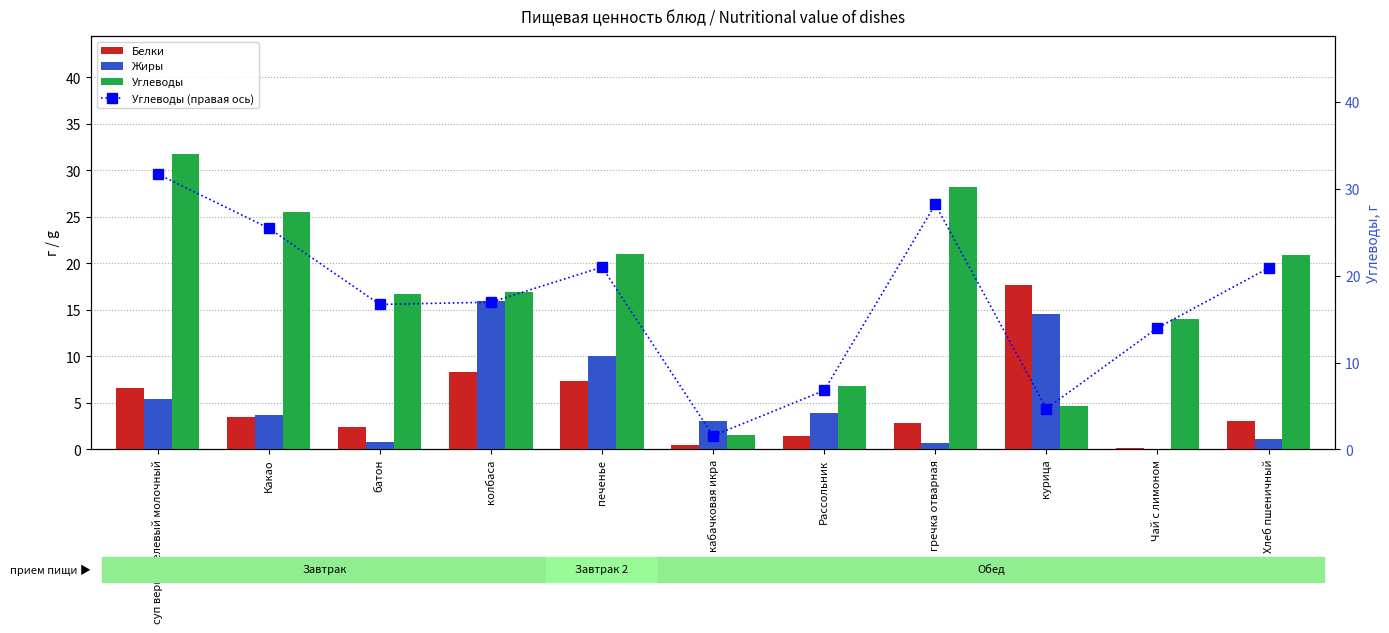

What is the difference between the maximum and second lowest values in the Белки series?

17.1